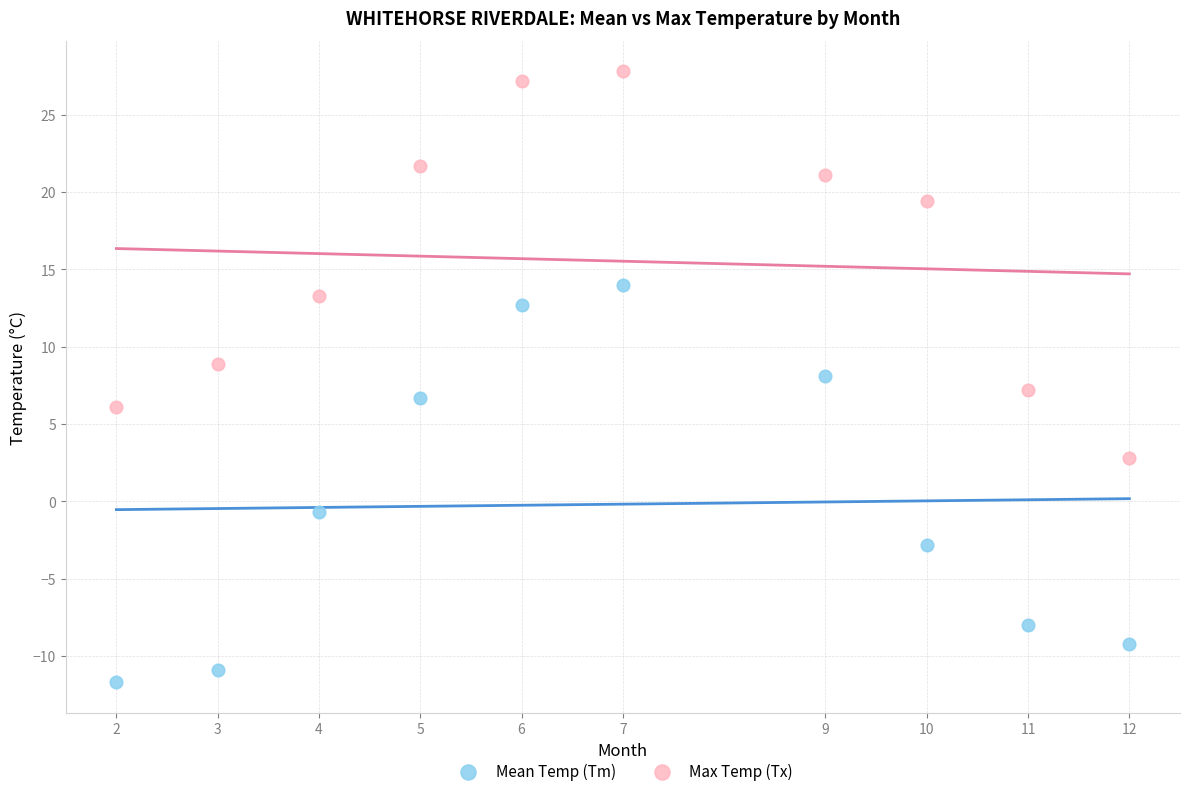

In the Max Temp (Tx) series, what Y value is closest to 15?

13.3